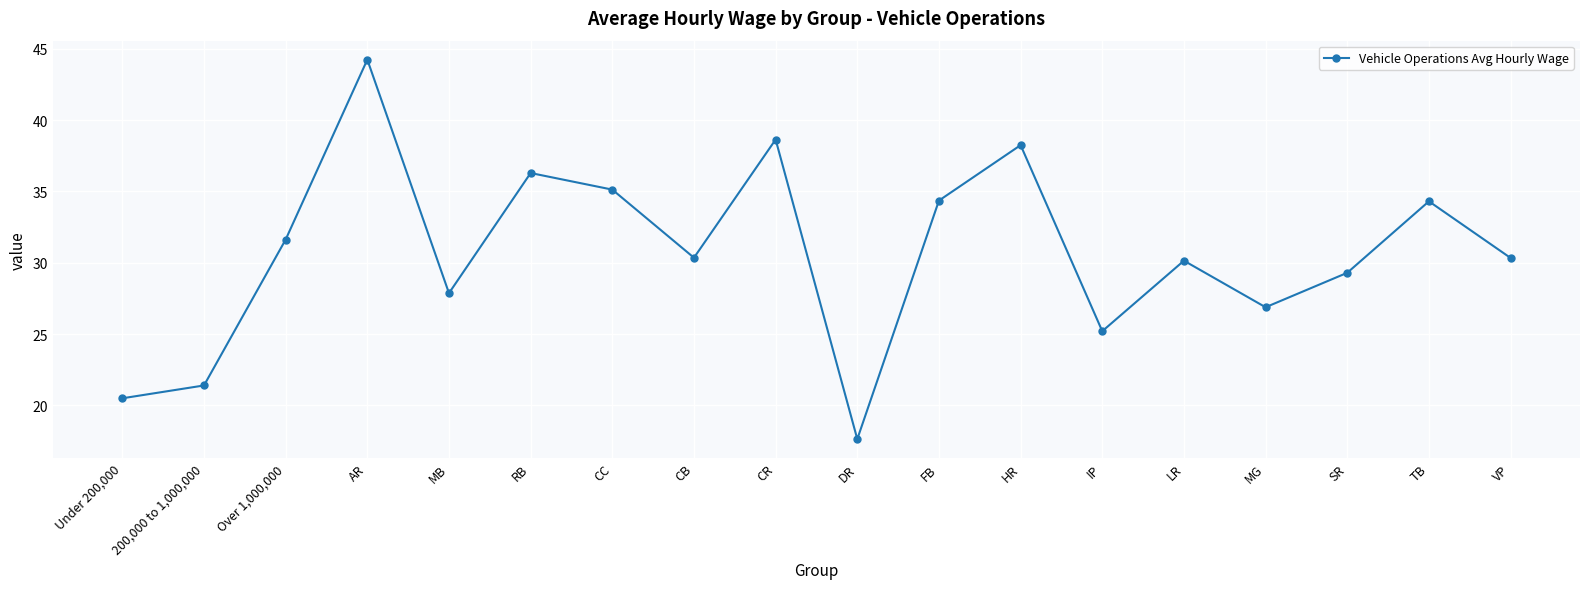

What is the average value?

30.7